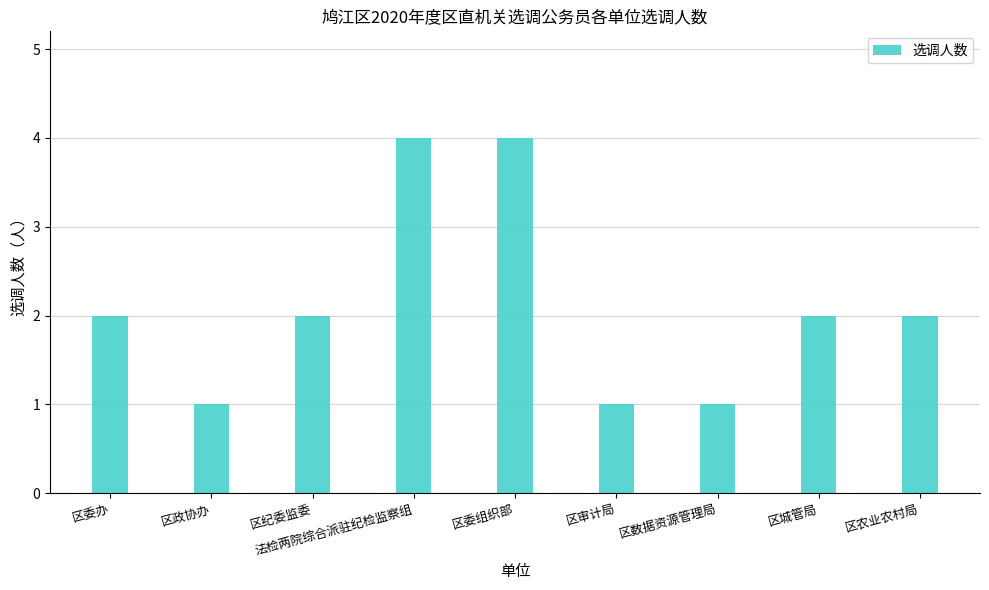

Read the value at 区城管局.

2